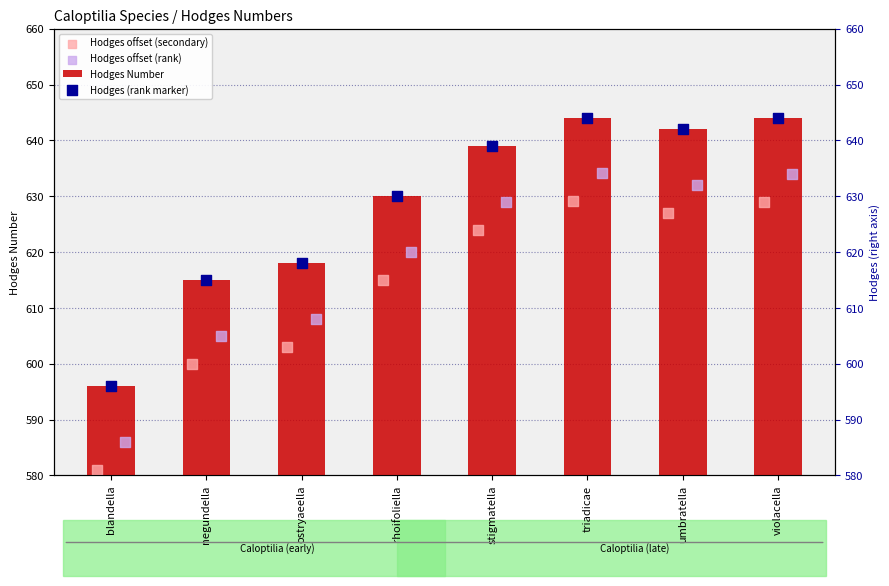

The Hodges Number series shows 630.0 at rhoifoliella. True or false?

True